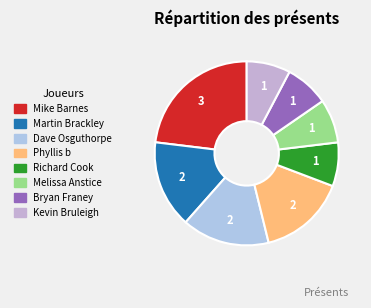

Count the number of slices in the pie.

8